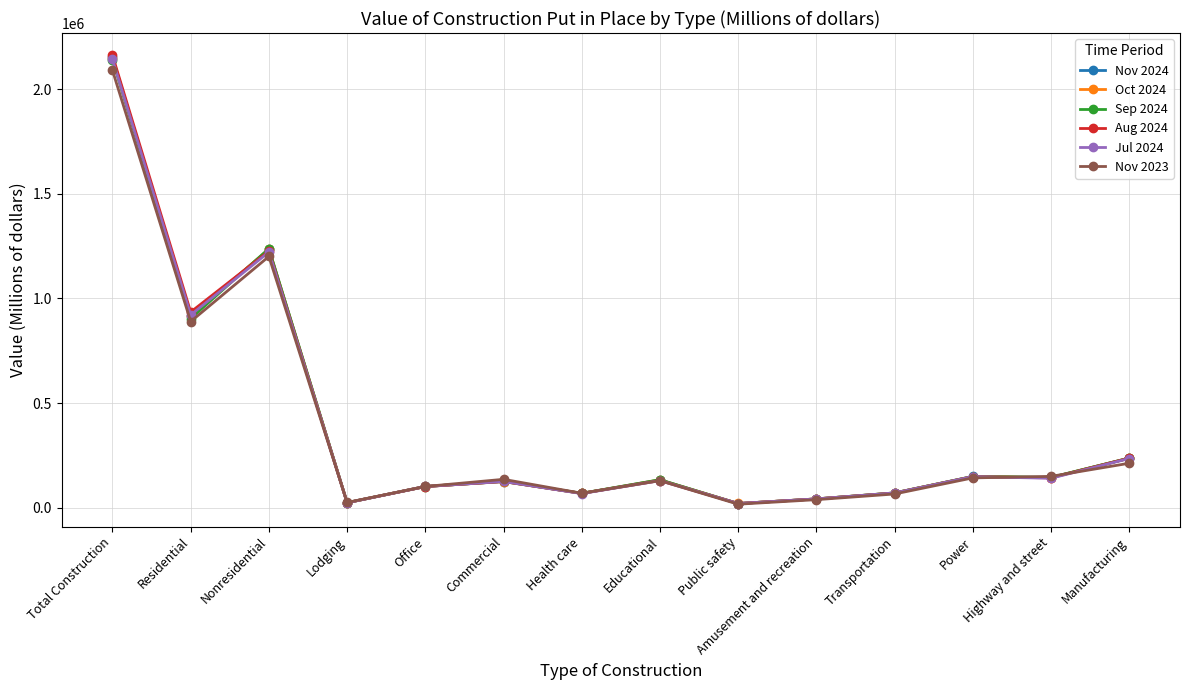

At which label is Nov 2024 closest to 1085961?

Nonresidential